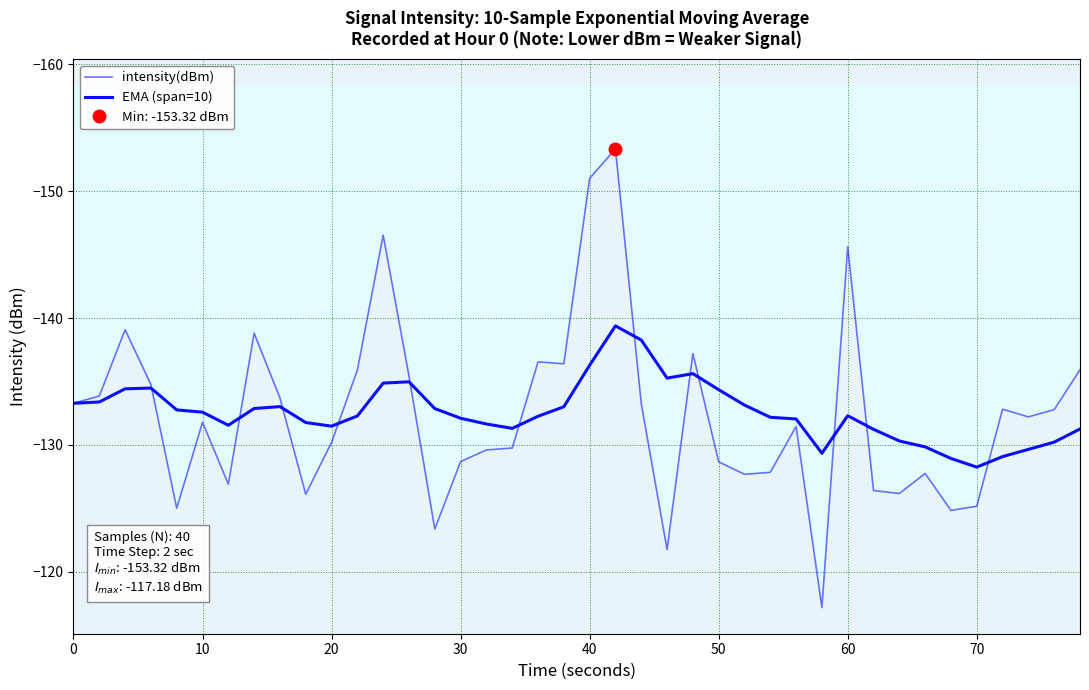

The EMA (span=10) series shows -63.6 at 0. True or false?

False